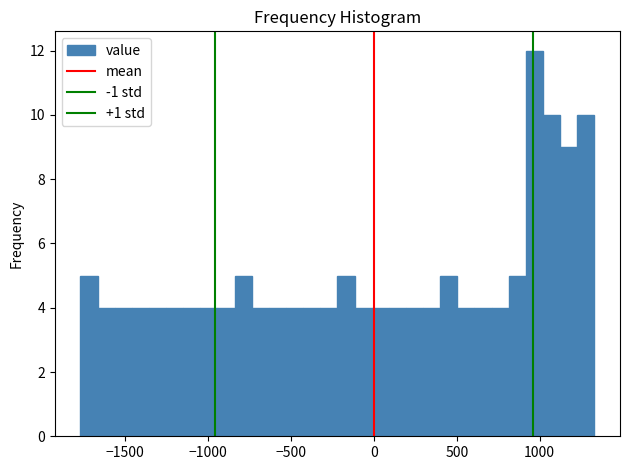

Read against the x-axis, roughly where is the centre of the tallest bar?

950